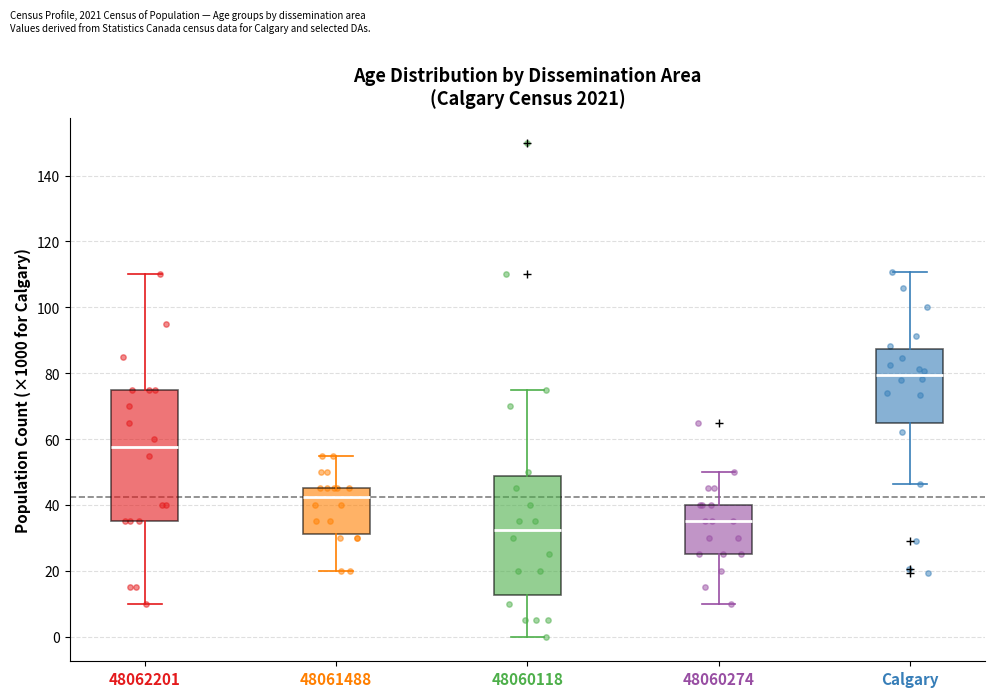

Reading left to right, read every box against the y-axis: the position of its median line, the range the box covers, and the ends of its whiskers. The values are not printed on the chart, so give them approximately, as read against the axis.

48062201: median 58, box 36 to 76, whiskers 10 to 110
48061488: median 42, box 32 to 46, whiskers 20 to 56
48060118: median 32, box 12 to 48, whiskers 0 to 76
48060274: median 36, box 26 to 40, whiskers 10 to 50
Calgary: median 80, box 64 to 88, whiskers 46 to 110